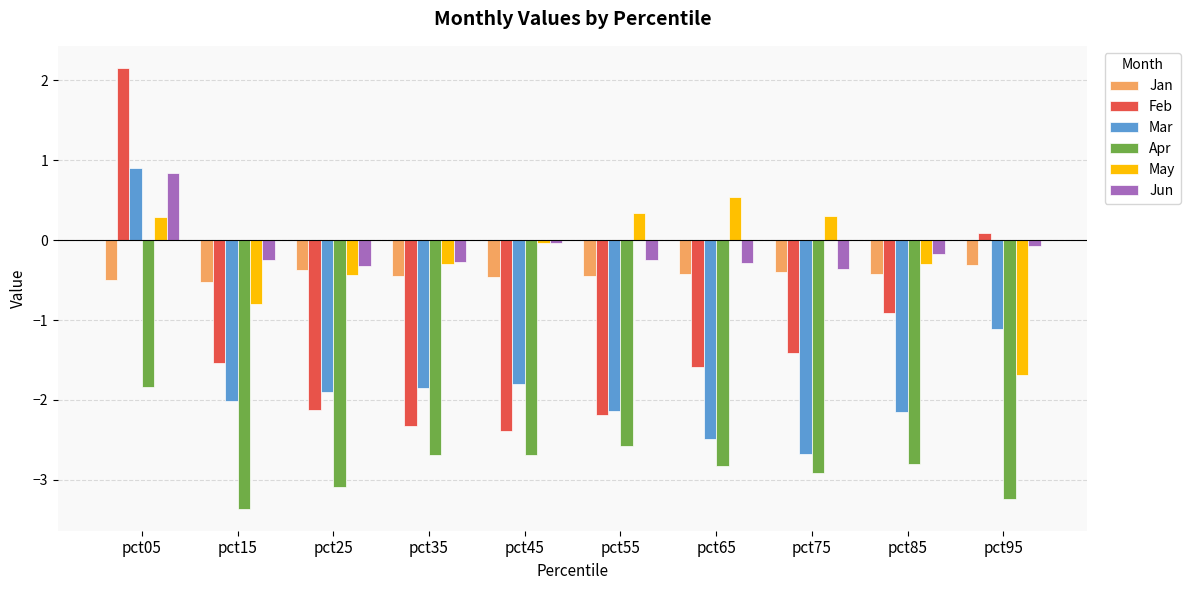

The May series shows 1.0 at pct65. True or false?

False